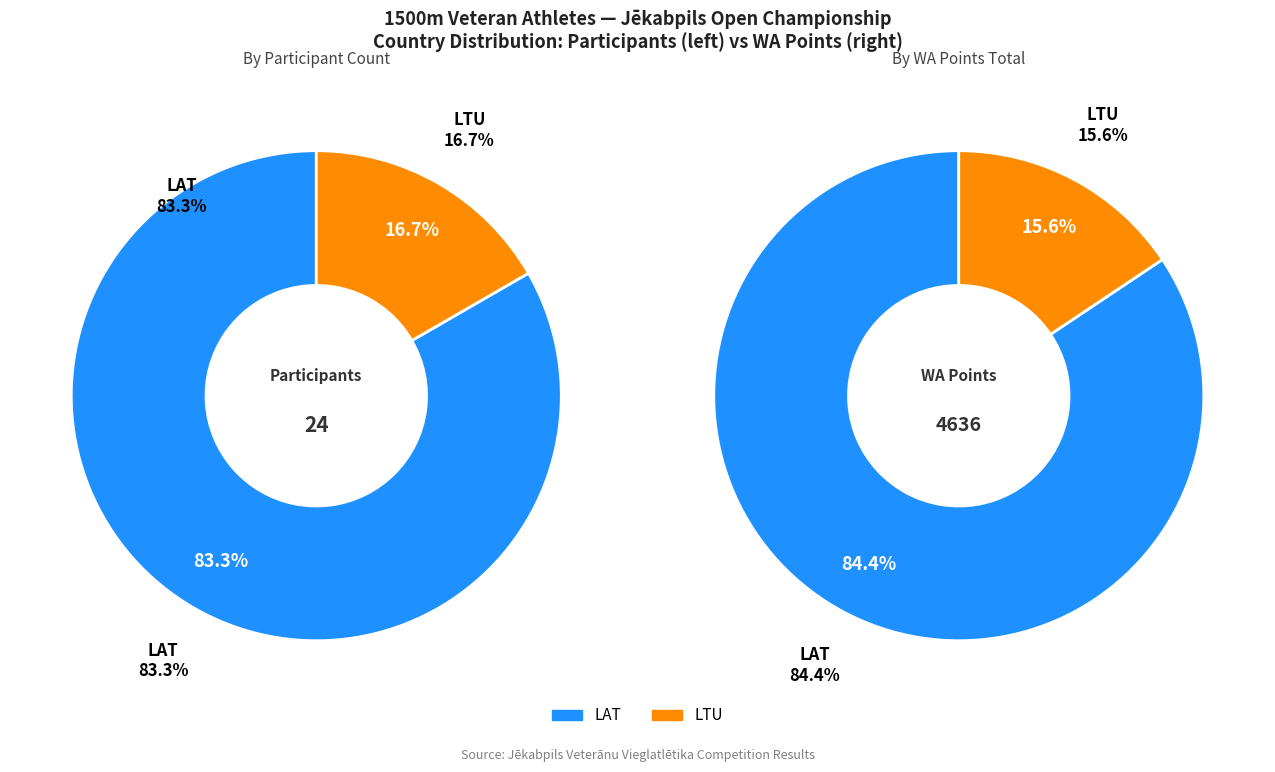

Is it true that LTU is 17% of the pie?

True